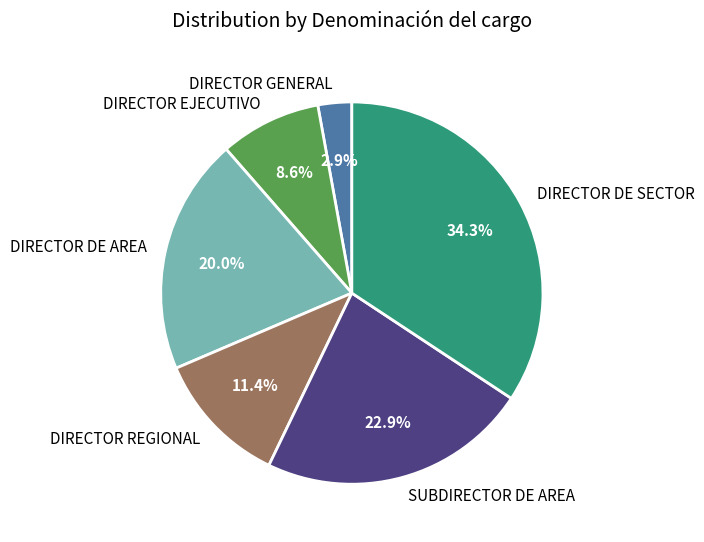

Rank the categories by value from highest to lowest.

DIRECTOR DE SECTOR, SUBDIRECTOR DE AREA, DIRECTOR DE AREA, DIRECTOR REGIONAL, DIRECTOR EJECUTIVO, DIRECTOR GENERAL